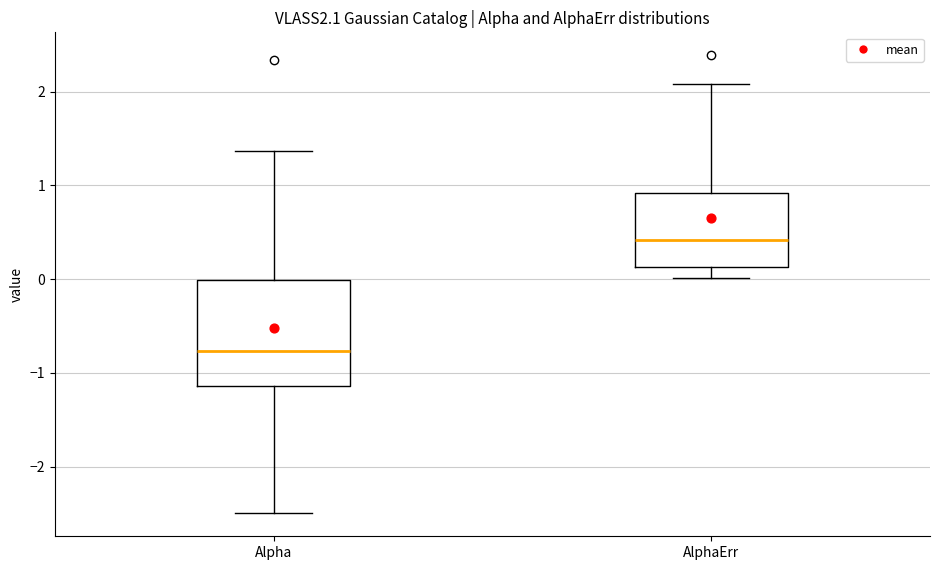

Reading left to right, read every box against the y-axis: the position of its median line, the range the box covers, and the ends of its whiskers. The values are not printed on the chart, so give them approximately, as read against the axis.

Alpha: median -0.8, box -1.1 to 0.0, whiskers -2.5 to 1.4
AlphaErr: median 0.4, box 0.1 to 0.9, whiskers 0.0 to 2.1